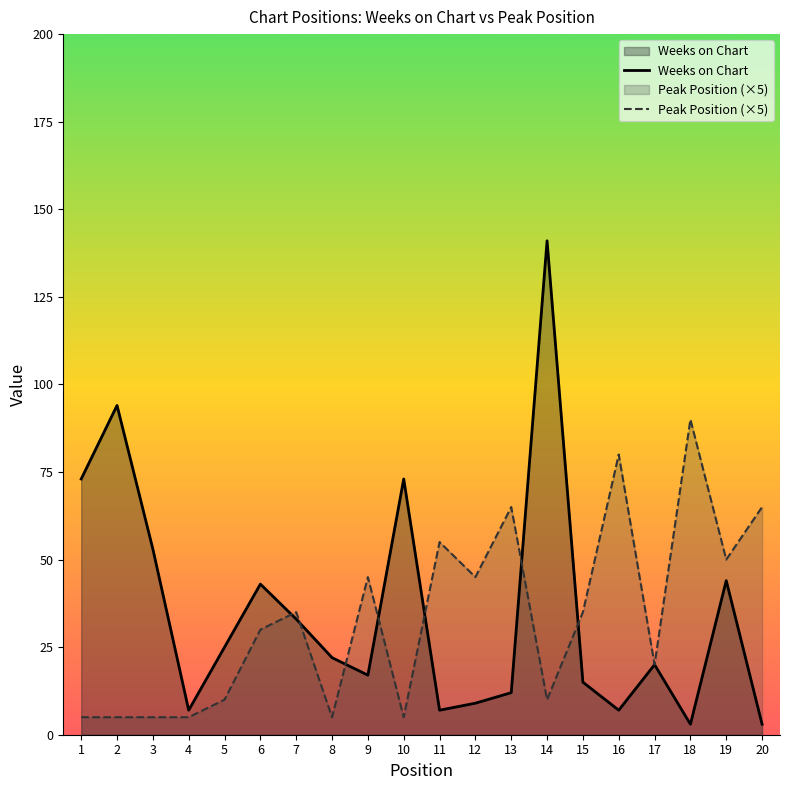

Which category has the highest value in the Weeks on Chart series?

14